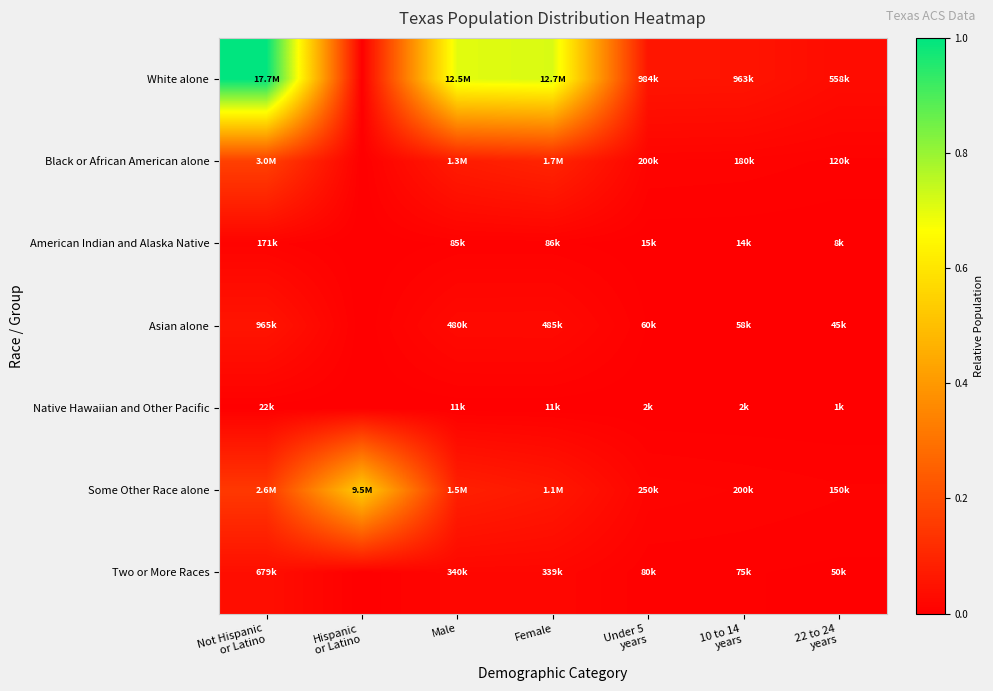

Reading right to left, transcribe all the data shown in this chart.

White alone: 22 to 24
years=0.0	10 to 14
years=0.1	Under 5
years=0.1	Female=0.7	Male=0.7	Hispanic
or Latino=0.0	Not Hispanic
or Latino=1.0
Black or African American alone: 22 to 24
years=0.0	10 to 14
years=0.0	Under 5
years=0.0	Female=0.1	Male=0.1	Hispanic
or Latino=0.0	Not Hispanic
or Latino=0.2
American Indian and Alaska Native: 22 to 24
years=0.0	10 to 14
years=0.0	Under 5
years=0.0	Female=0.0	Male=0.0	Hispanic
or Latino=0.0	Not Hispanic
or Latino=0.0
Asian alone: 22 to 24
years=0.0	10 to 14
years=0.0	Under 5
years=0.0	Female=0.0	Male=0.0	Hispanic
or Latino=0.0	Not Hispanic
or Latino=0.1
Native Hawaiian and Other Pacific: 22 to 24
years=0.0	10 to 14
years=0.0	Under 5
years=0.0	Female=0.0	Male=0.0	Hispanic
or Latino=0.0	Not Hispanic
or Latino=0.0
Some Other Race alone: 22 to 24
years=0.0	10 to 14
years=0.0	Under 5
years=0.0	Female=0.1	Male=0.1	Hispanic
or Latino=0.5	Not Hispanic
or Latino=0.1
Two or More Races: 22 to 24
years=0.0	10 to 14
years=0.0	Under 5
years=0.0	Female=0.0	Male=0.0	Hispanic
or Latino=0.0	Not Hispanic
or Latino=0.0